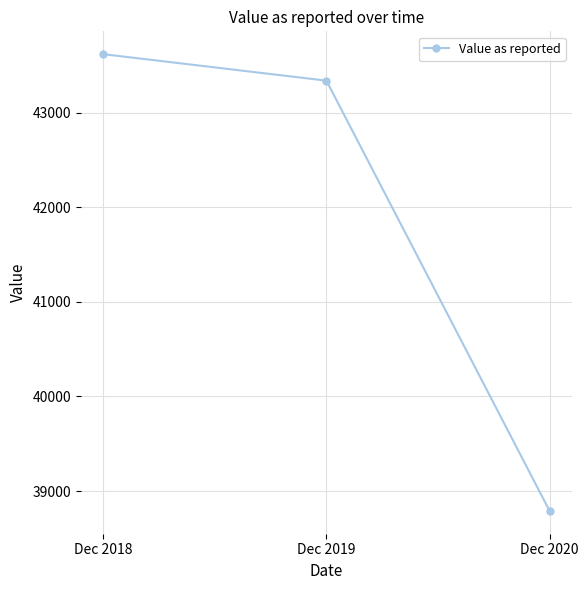

Approximately how many times larger is the value at Dec 2018 compared to Dec 2019?

1.0